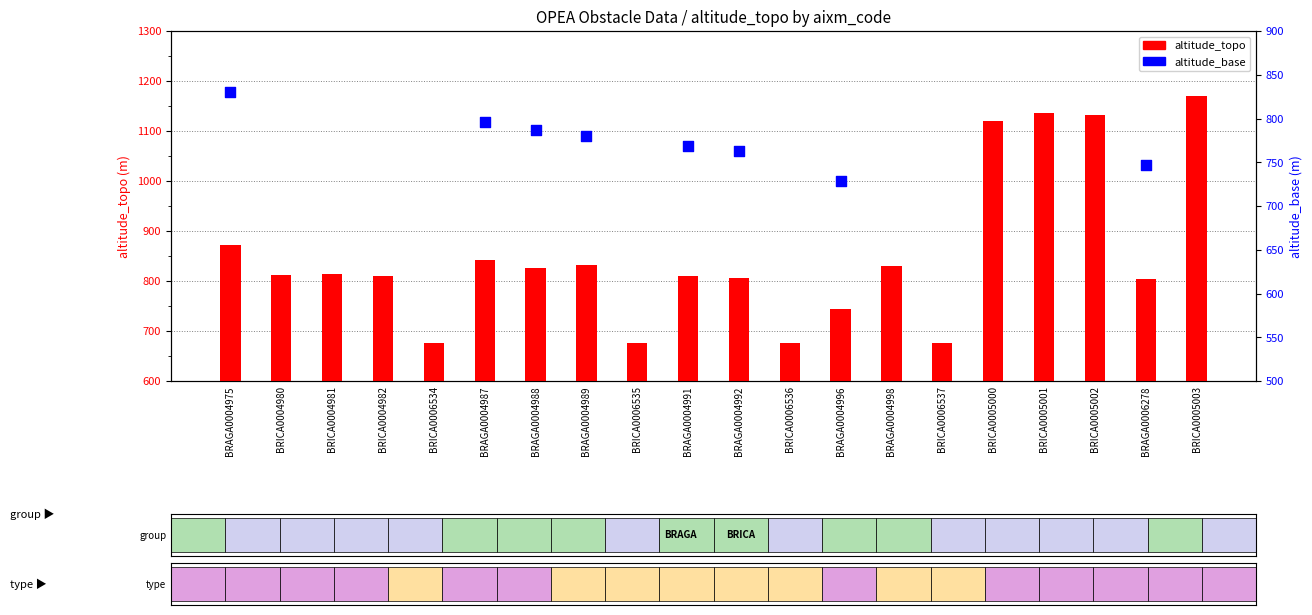

What is the ratio of the value at BRICA0005002 to the value at BRICA0005000?

1.0